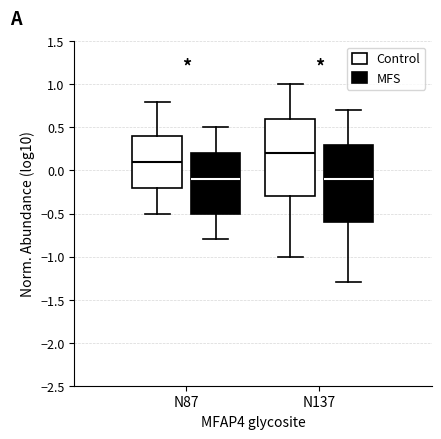

Where does the upper whisker of the box for N137 (MFS) end on the y-axis? The values are not printed on the chart, so give them approximately, as read against the axis.

0.7